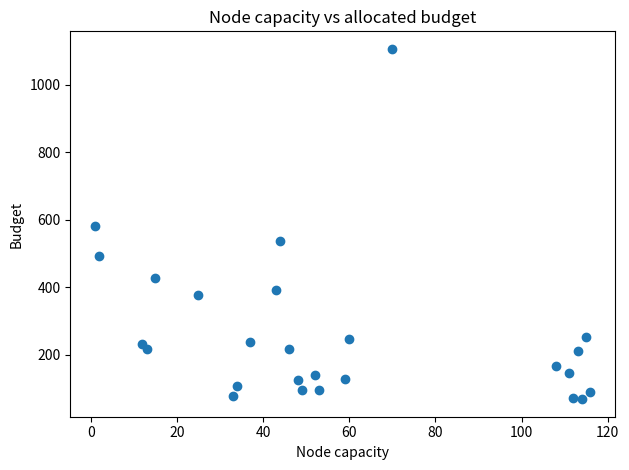

What is the range of X values (max minus min)?

115.0